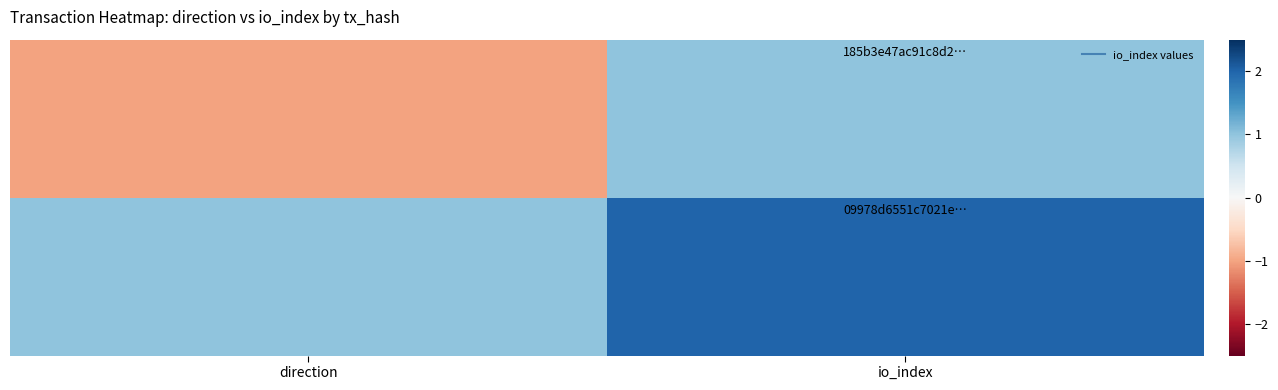

Between direction and io_index, which is larger?

io_index